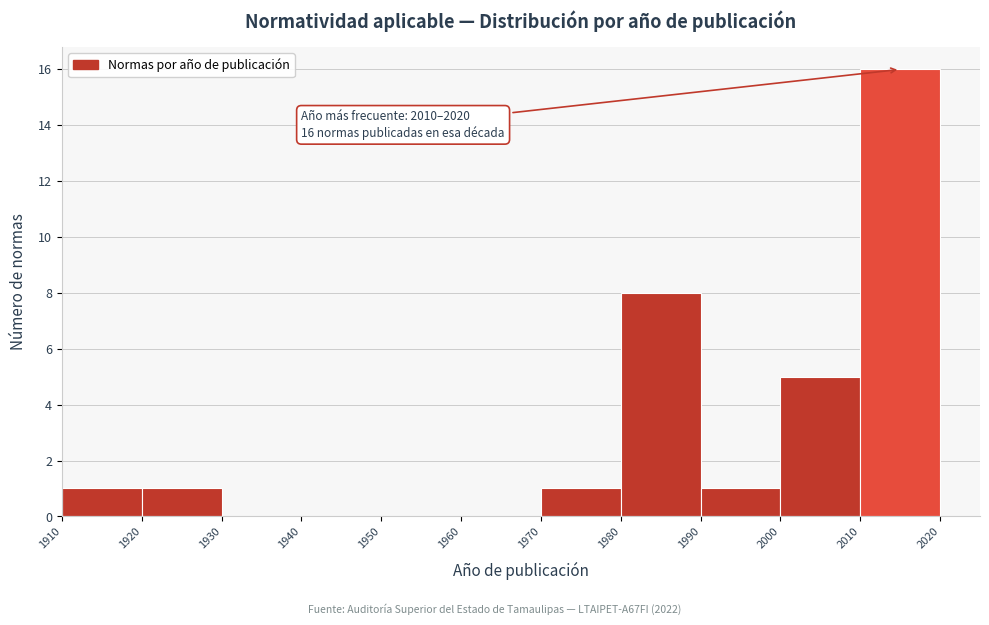

Which range on the x-axis has the tallest bar?

2010 to 2020